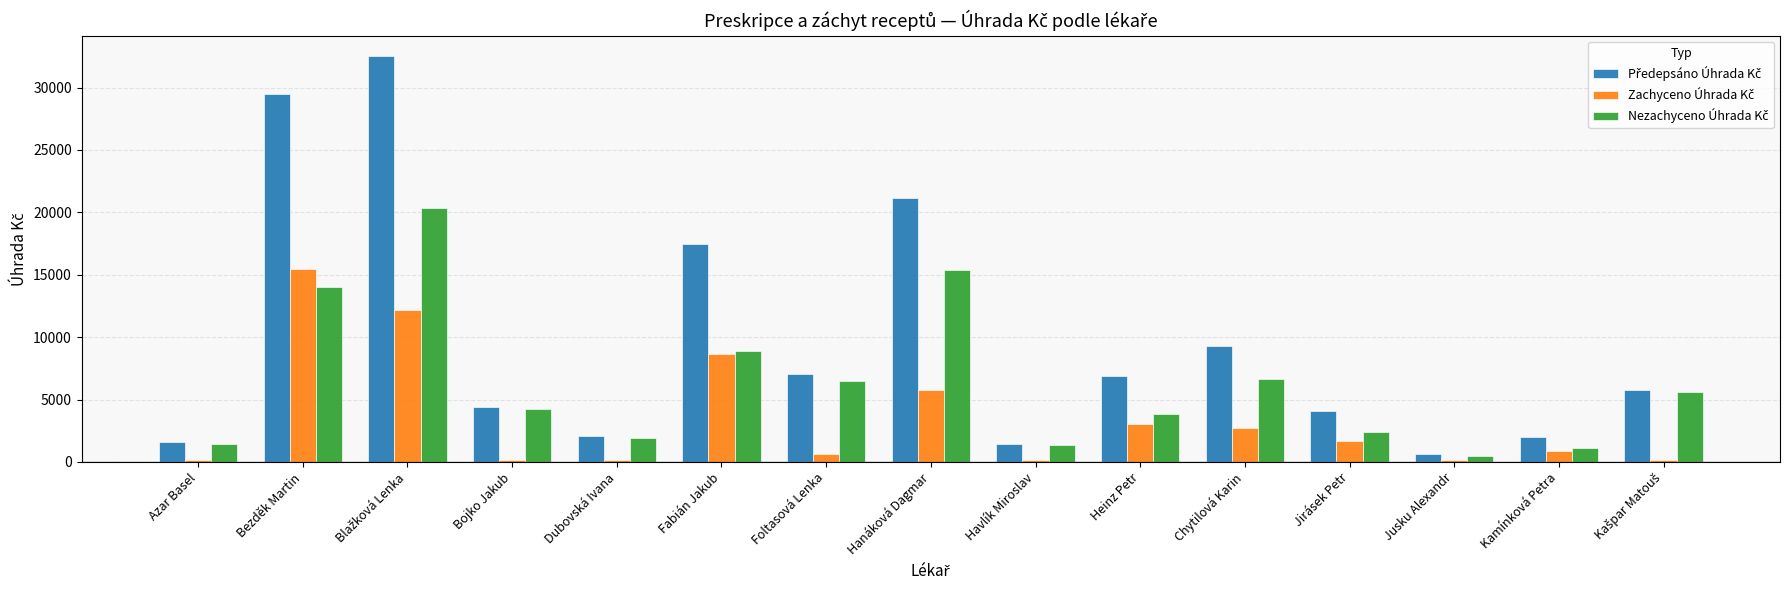

How many groups of bars are there?

15